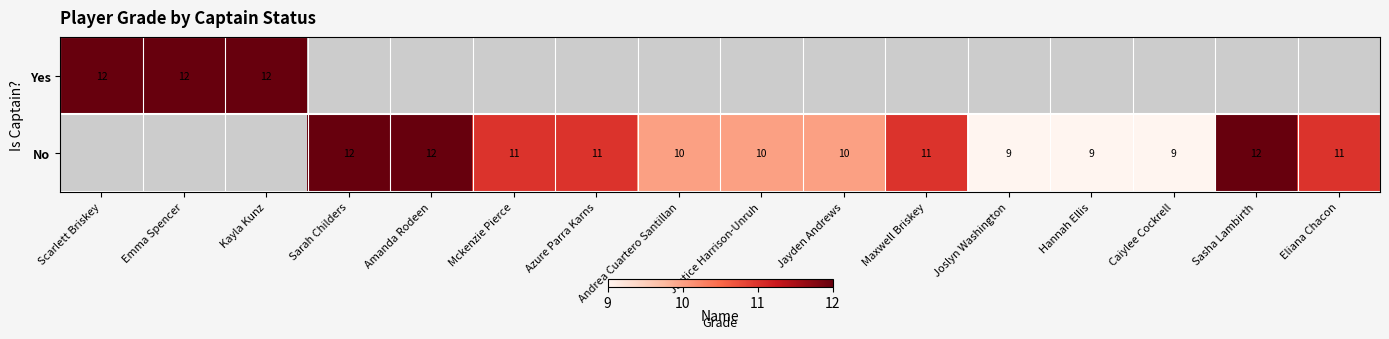

The No series shows 3 at Sarah Childers. True or false?

False